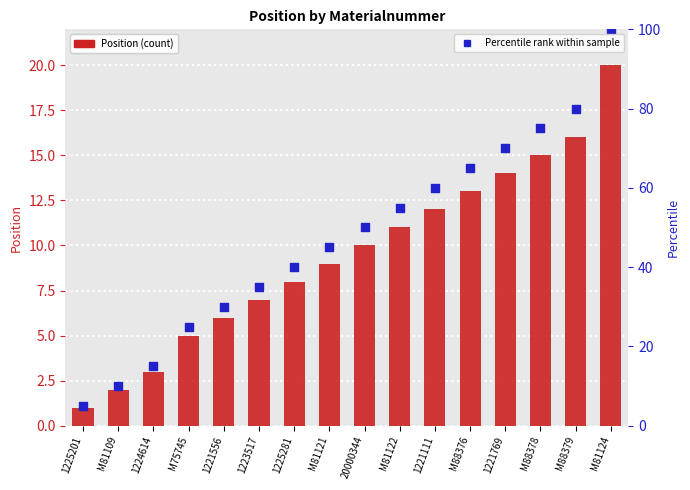

Which series reaches the maximum Y coordinate?

Percentile rank within sample